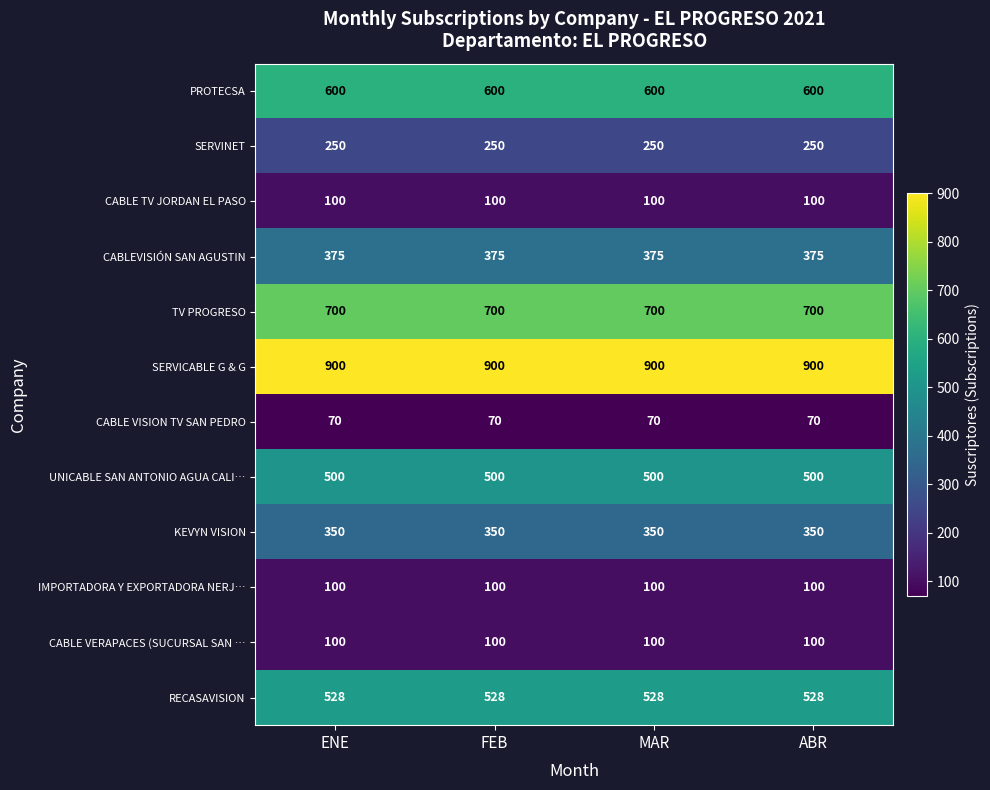

The UNICABLE SAN ANTONIO AGUA CALI… series shows 817 at ENE. True or false?

False